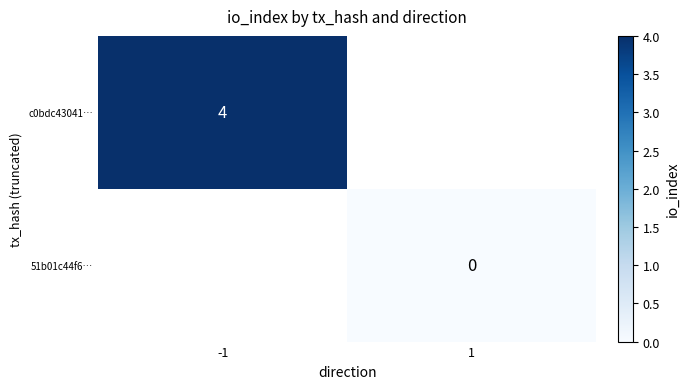

True or false: c0bdc43041… has a value of 1 at -1.

False